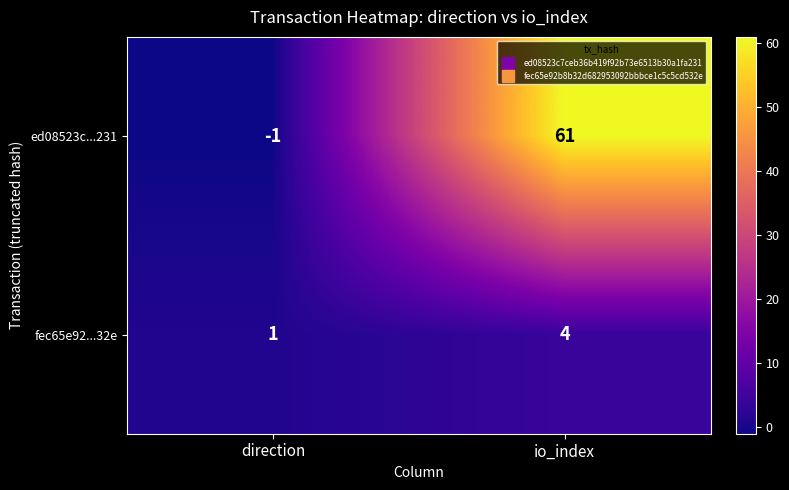

What is the sum of the ed08523c...231 values at io_index and direction?

60